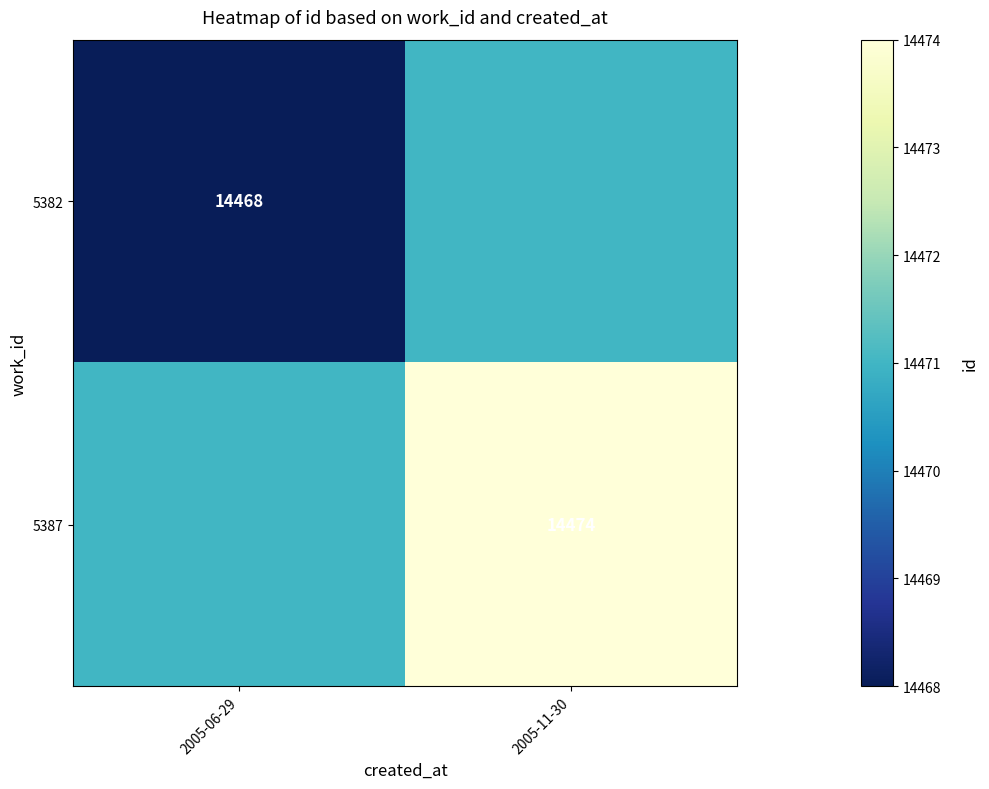

True or false: 5382 has a value of 23113 at 2005-06-29.

False